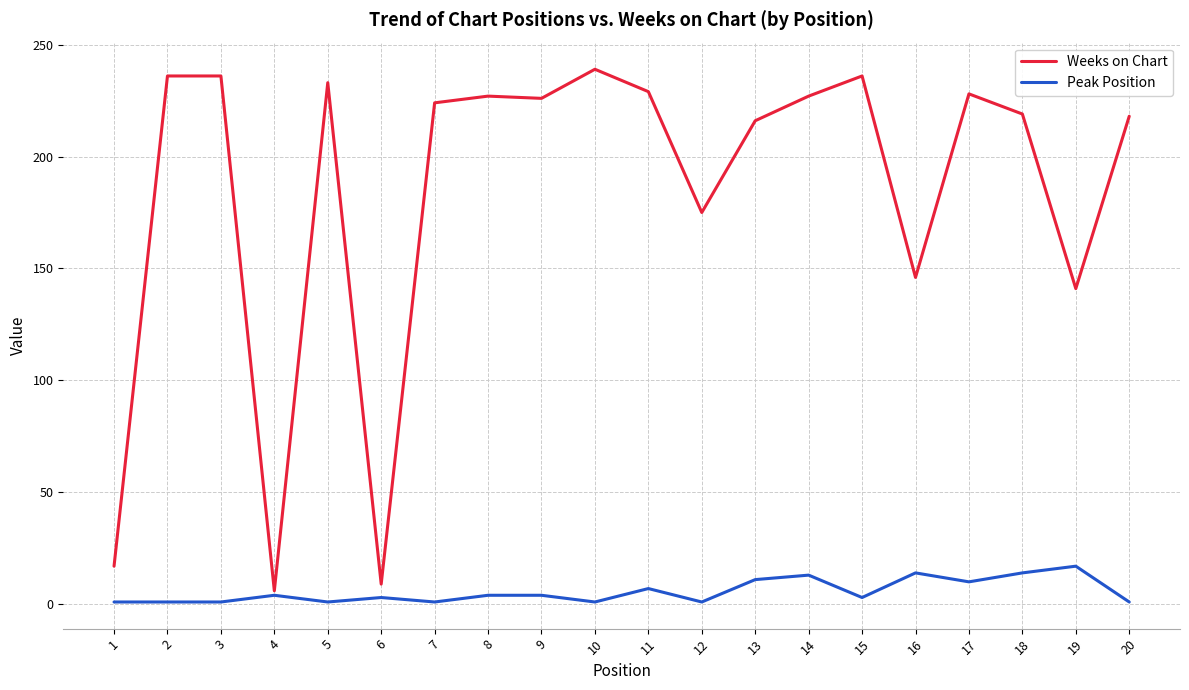

True or false: Weeks on Chart has a value of 242 at 16.

False